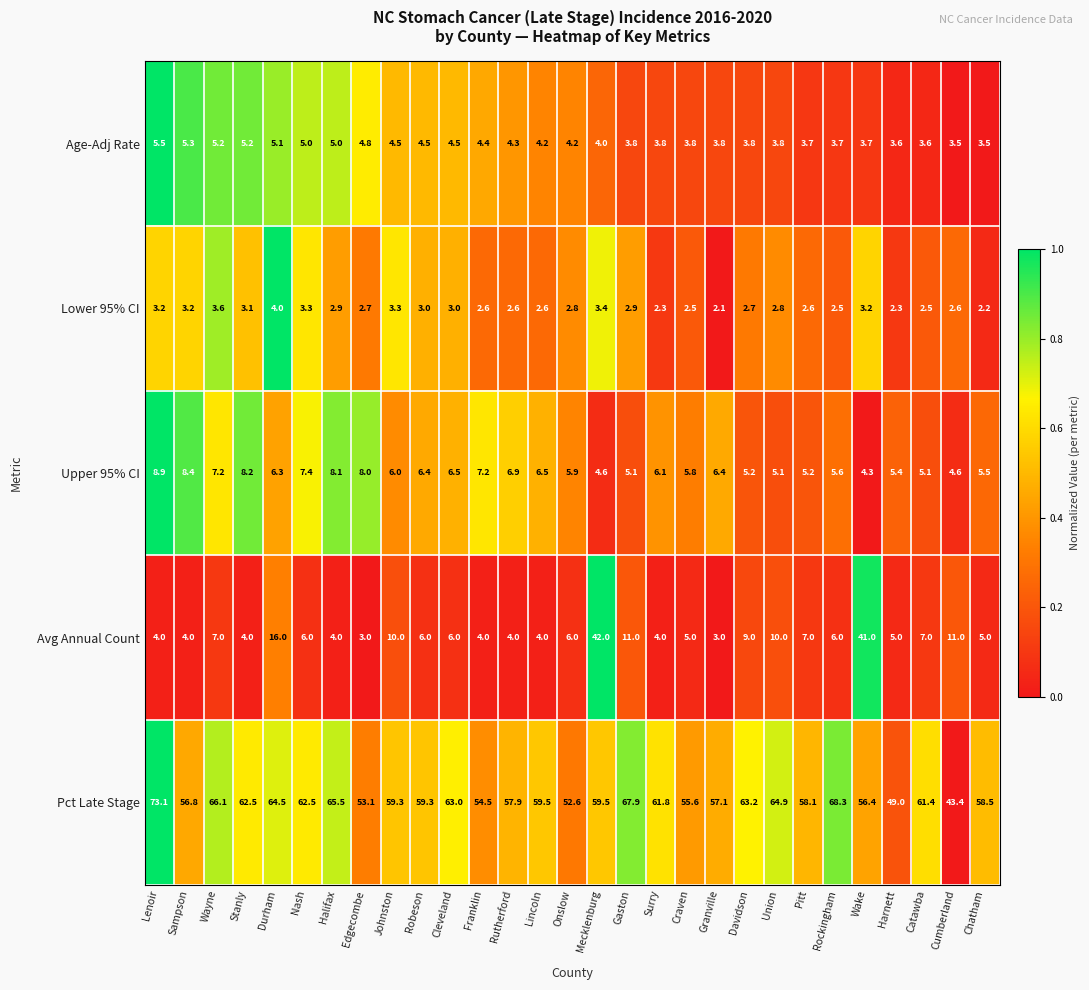

At Durham, list the series in order from smallest to largest.

Lower 95% CI, Age-Adj Rate, Upper 95% CI, Avg Annual Count, Pct Late Stage